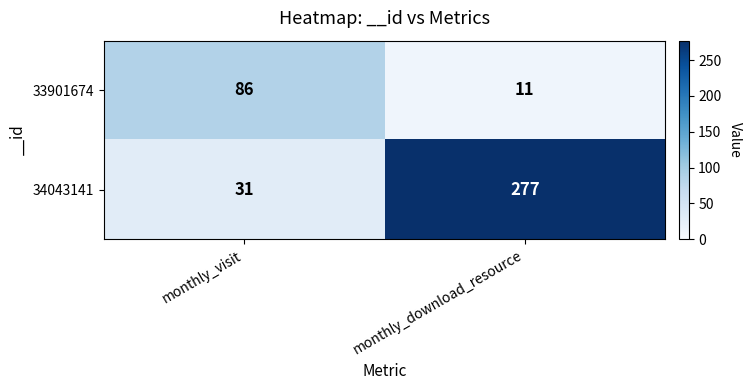

List the series in order of their overall mean, lowest first.

33901674, 34043141